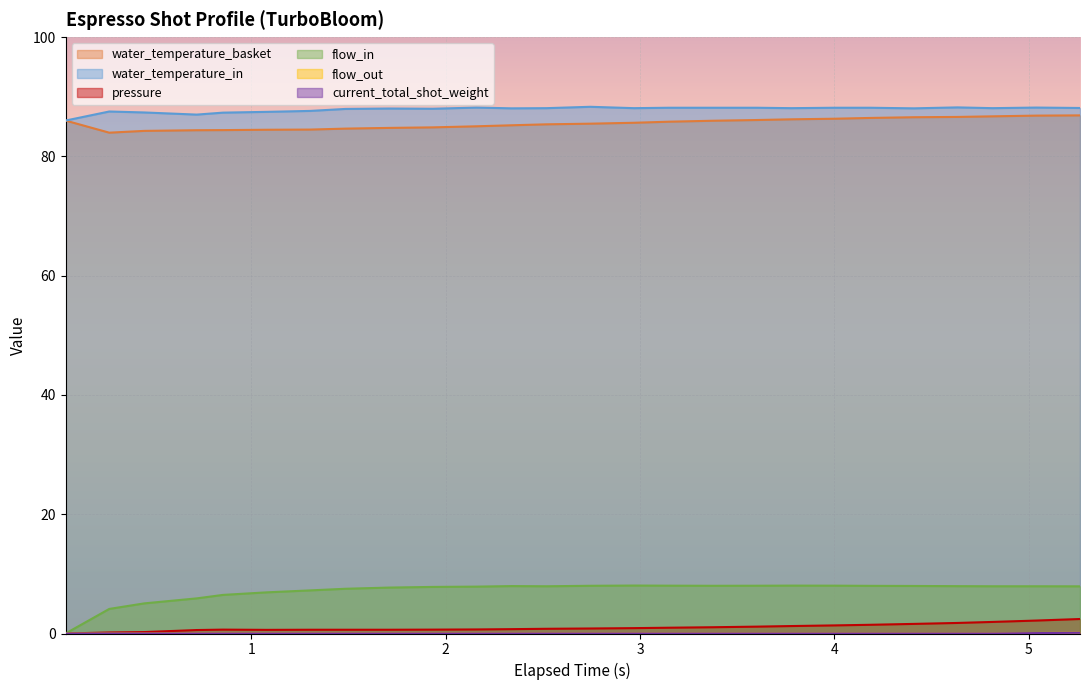

Is it true that current_total_shot_weight equals 0.0 at 2.744?

True